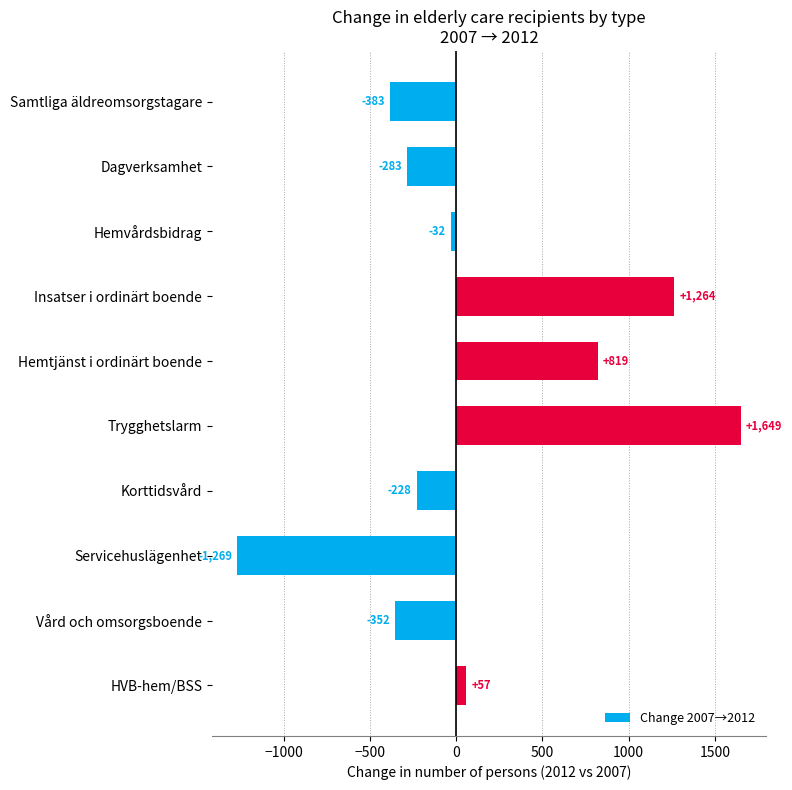

Reading top to bottom, what are all the values shown in this chart?

-383	-283	-32	1264	819	1649	-228	-1269	-352	57